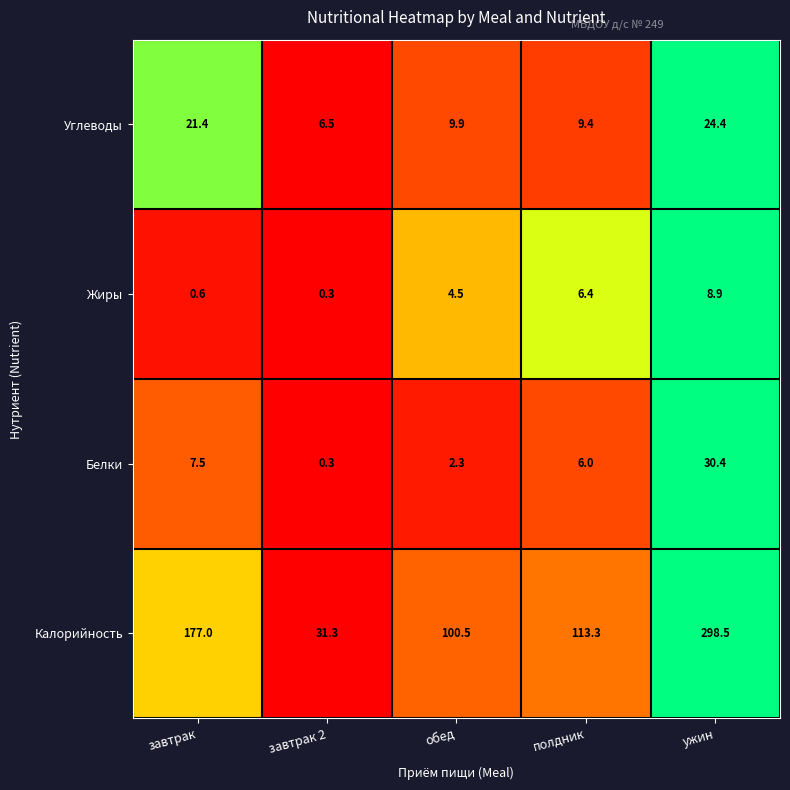

Reading right to left, transcribe all the data shown in this chart.

Углеводы: ужин=24.4	полдник=9.4	обед=9.9	завтрак 2=6.5	завтрак=21.4
Жиры: ужин=8.9	полдник=6.4	обед=4.5	завтрак 2=0.3	завтрак=0.6
Белки: ужин=30.4	полдник=6.0	обед=2.3	завтрак 2=0.3	завтрак=7.5
Калорийность: ужин=298.5	полдник=113.3	обед=100.5	завтрак 2=31.3	завтрак=177.0